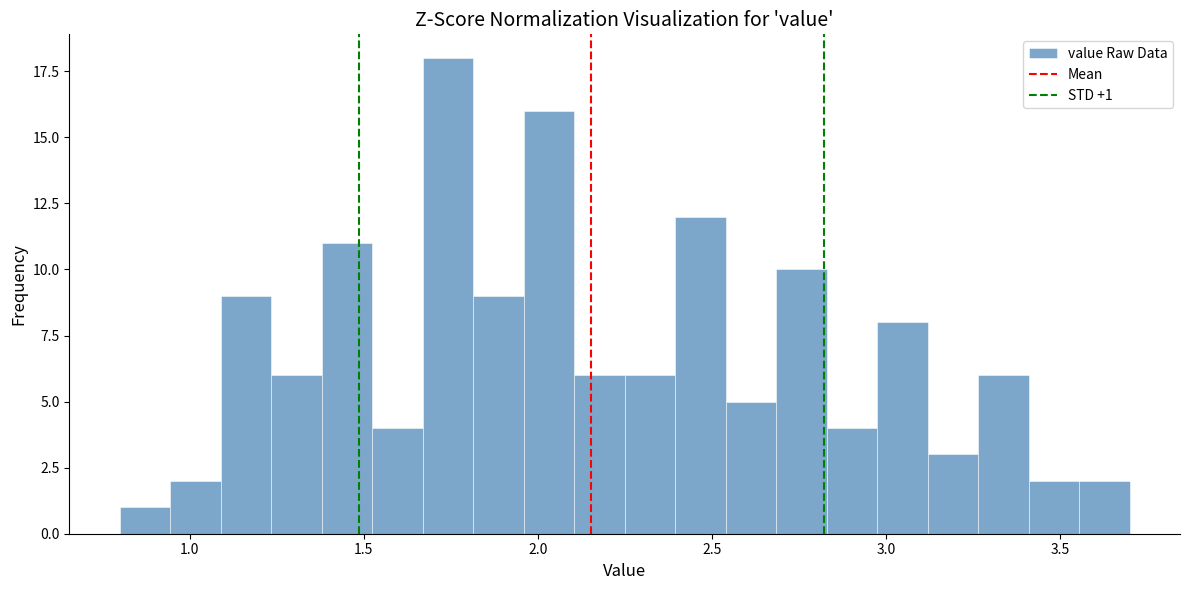

Read against the x-axis, roughly where is the centre of the tallest bar?

1.75